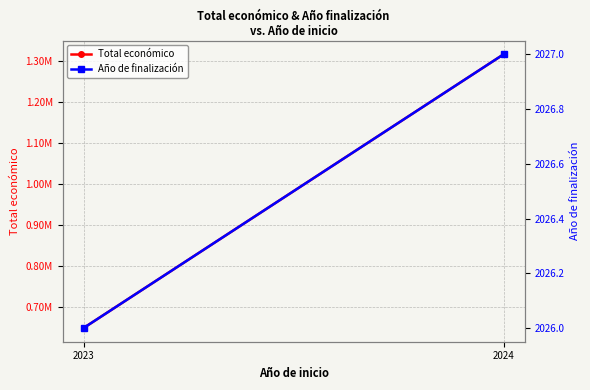

At which category is the sum across all series the highest?

2024